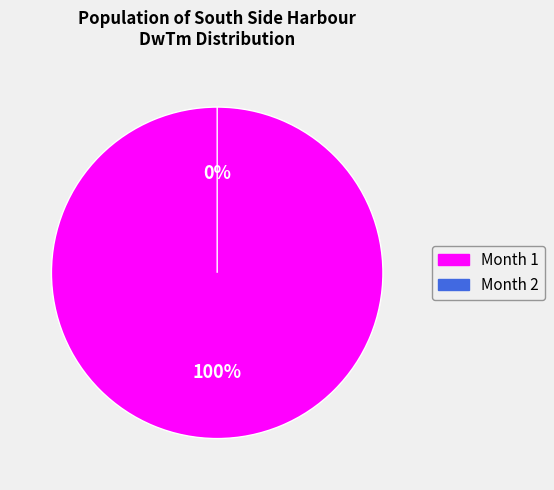

How many slices are in this pie chart?

2